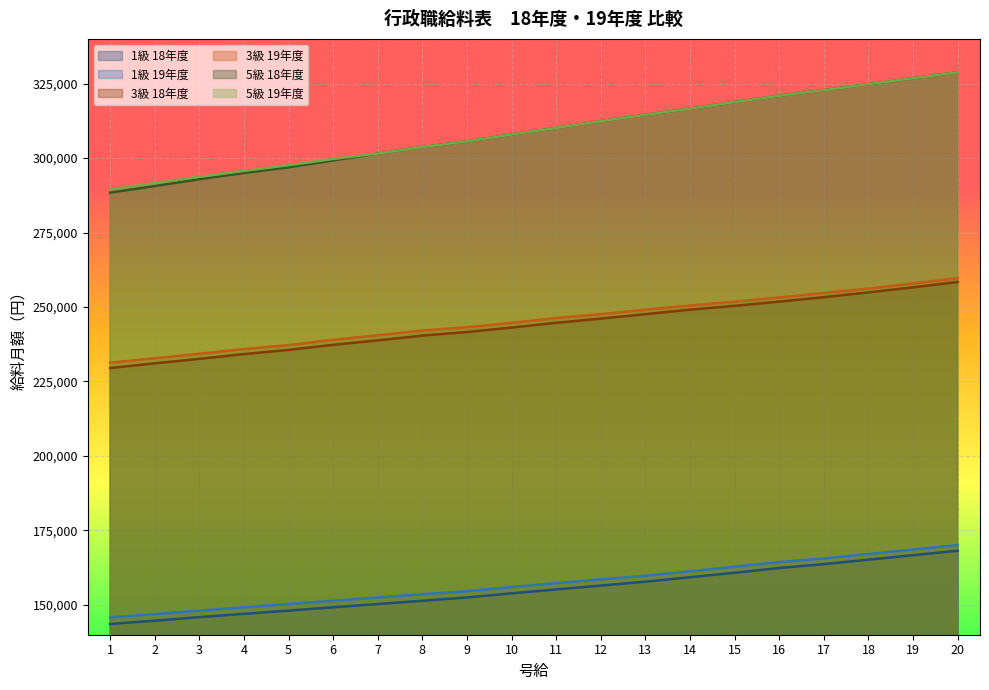

Count the number of categories in the chart.

20